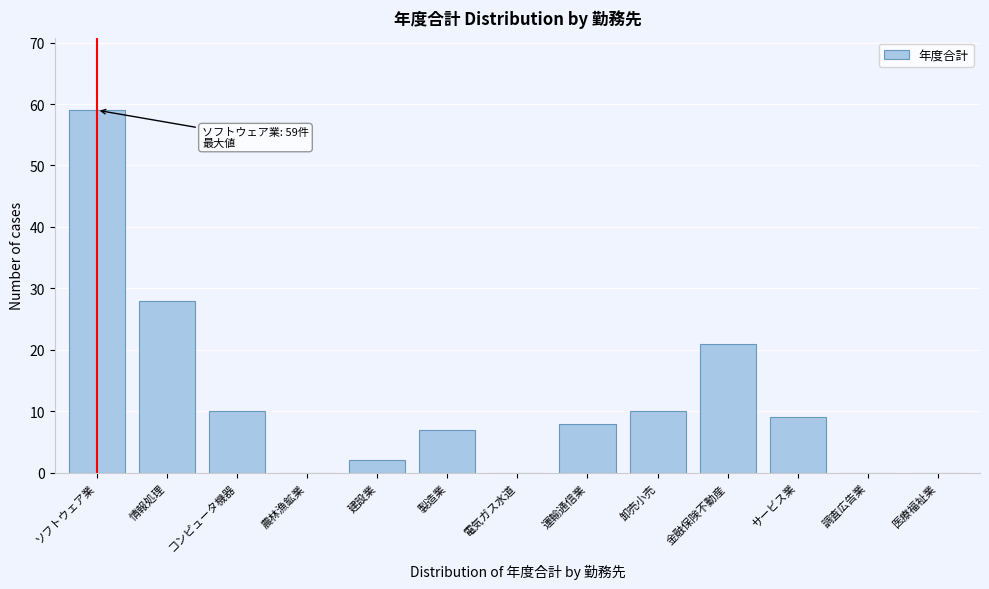

Reading left to right, what are all the values shown in this chart?

ソフトウェア業=59	情報処理=28	コンピュータ機器=10	農林漁鉱業=0	建設業=2	製造業=7	電気ガス水道=0	運輸通信業=8	卸売小売=10	金融保険不動産=21	サービス業=9	調査広告業=0	医療福祉業=0